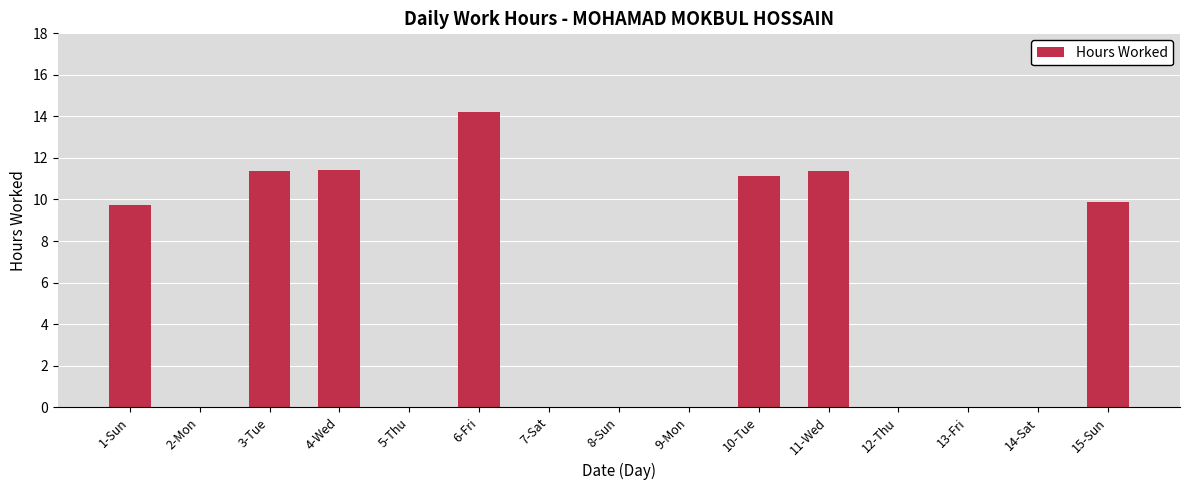

Reading right to left, extract all data points from this chart.

15-Sun=9.9	14-Sat=0.0	13-Fri=0.0	12-Thu=0.0	11-Wed=11.4	10-Tue=11.2	9-Mon=0.0	8-Sun=0.0	7-Sat=0.0	6-Fri=14.2	5-Thu=0.0	4-Wed=11.4	3-Tue=11.4	2-Mon=0.0	1-Sun=9.7